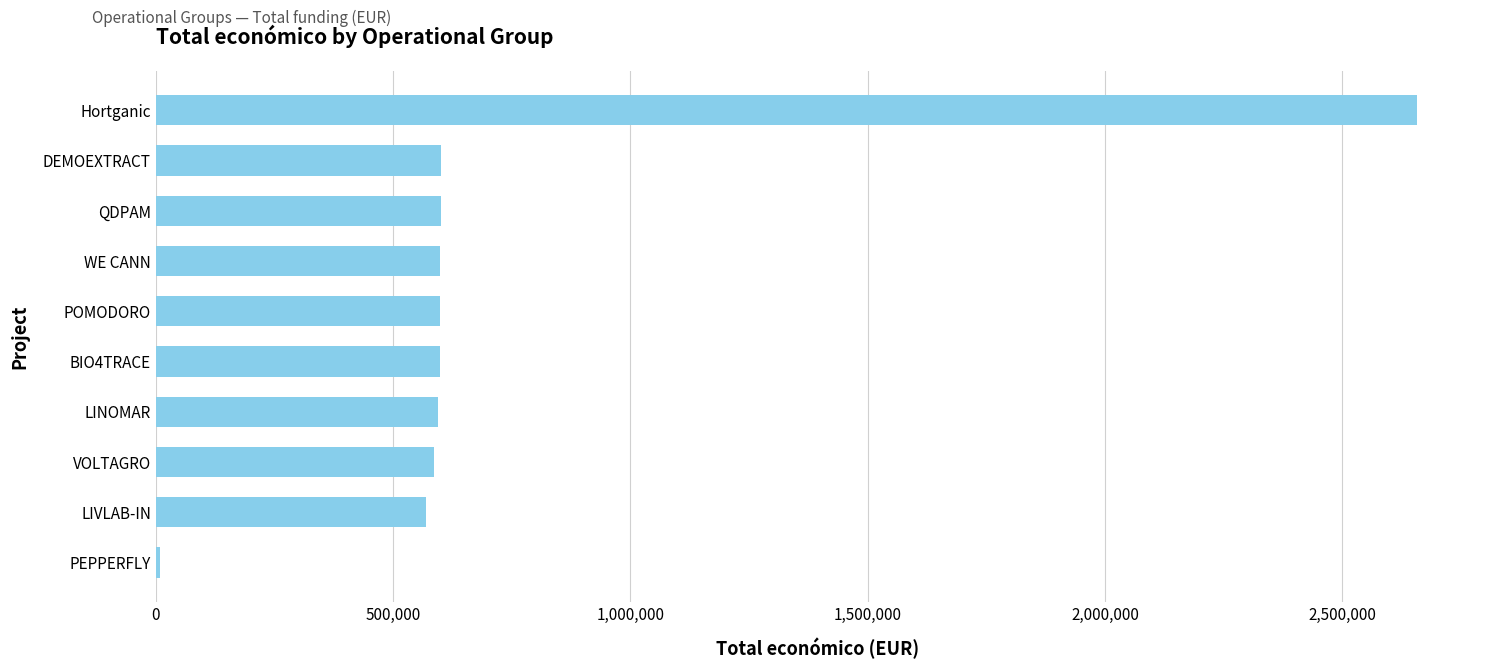

What is the change in value from DEMOEXTRACT to Hortganic?

+2057220